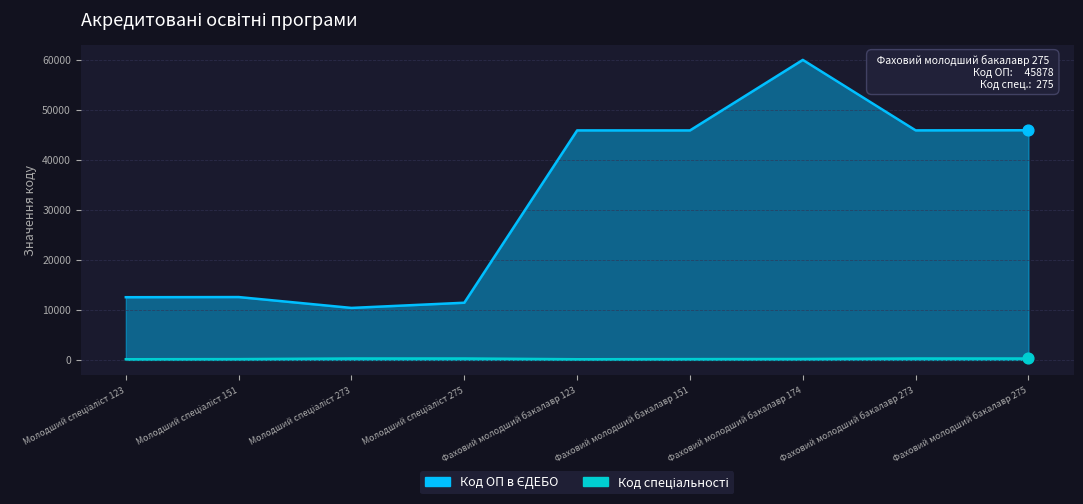

What are all the series names shown in the legend?

Код ОП в ЄДЕБО, Код спеціальності